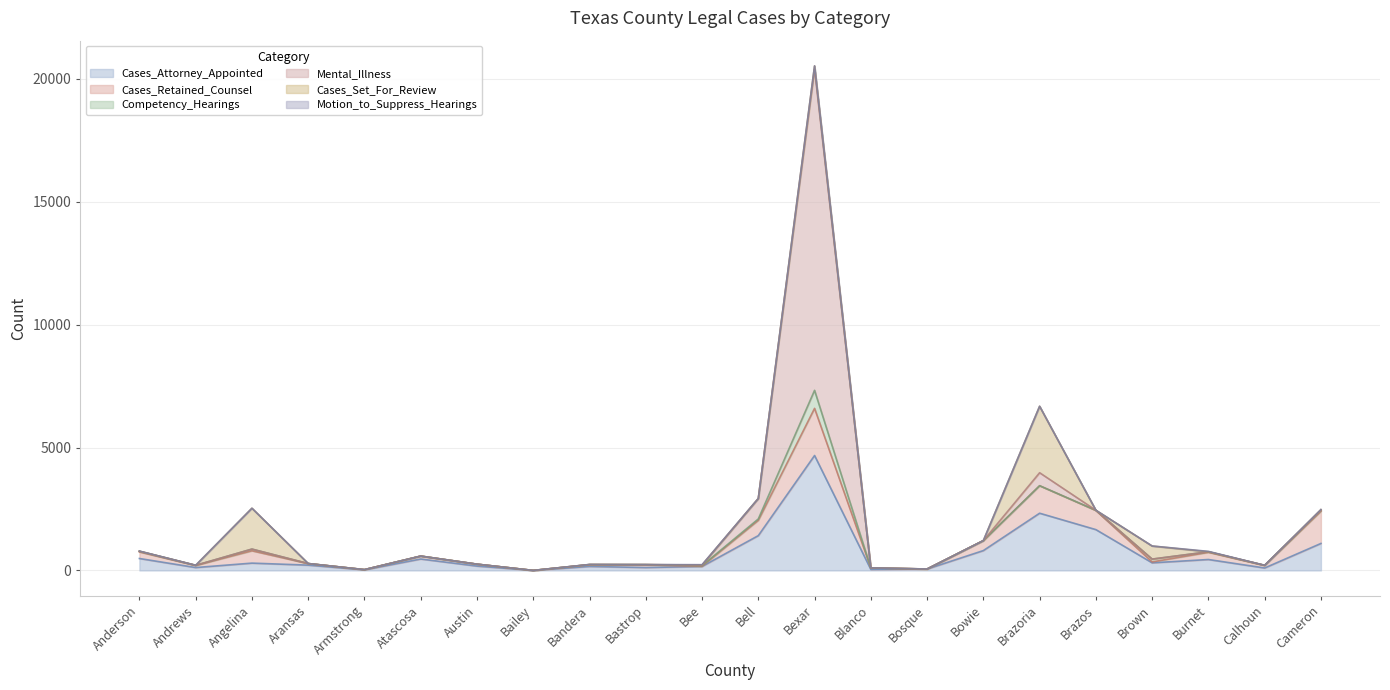

Reading left to right, extract all data points from this chart.

Cases_Attorney_Appointed: Anderson=485	Andrews=117	Angelina=297	Aransas=215	Armstrong=22	Atascosa=464	Austin=176	Bailey=0	Bandera=162	Bastrop=117	Bee=161	Bell=1415	Bexar=4675	Blanco=40	Bosque=56	Bowie=807	Brazoria=2327	Brazos=1660	Brown=309	Burnet=444	Calhoun=99	Cameron=1097
Cases_Retained_Counsel: Anderson=267	Andrews=84	Angelina=502	Aransas=61	Armstrong=10	Atascosa=117	Austin=77	Bailey=0	Bandera=67	Bastrop=108	Bee=7	Bell=623	Bexar=1918	Blanco=60	Bosque=0	Bowie=404	Brazoria=1119	Brazos=779	Brown=37	Burnet=293	Calhoun=102	Cameron=1316
Competency_Hearings: Anderson=26	Andrews=6	Angelina=69	Aransas=4	Armstrong=0	Atascosa=2	Austin=1	Bailey=0	Bandera=8	Bastrop=9	Bee=26	Bell=56	Bexar=733	Blanco=0	Bosque=1	Bowie=0	Brazoria=0	Brazos=8	Brown=114	Burnet=21	Calhoun=5	Cameron=20
Mental_Illness: Anderson=0	Andrews=0	Angelina=0	Aransas=0	Armstrong=0	Atascosa=0	Austin=0	Bailey=0	Bandera=1	Bastrop=0	Bee=19	Bell=830	Bexar=13064	Blanco=0	Bosque=1	Bowie=0	Brazoria=528	Brazos=0	Brown=0	Burnet=0	Calhoun=0	Cameron=0
Cases_Set_For_Review: Anderson=4	Andrews=0	Angelina=1662	Aransas=0	Armstrong=0	Atascosa=0	Austin=0	Bailey=0	Bandera=1	Bastrop=4	Bee=5	Bell=0	Bexar=133	Blanco=0	Bosque=0	Bowie=0	Brazoria=2704	Brazos=0	Brown=531	Burnet=0	Calhoun=0	Cameron=40
Motion_to_Suppress_Hearings: Anderson=5	Andrews=3	Angelina=0	Aransas=0	Armstrong=0	Atascosa=0	Austin=0	Bailey=0	Bandera=3	Bastrop=0	Bee=15	Bell=4	Bexar=2	Blanco=3	Bosque=0	Bowie=2	Brazoria=0	Brazos=2	Brown=3	Burnet=17	Calhoun=3	Cameron=4